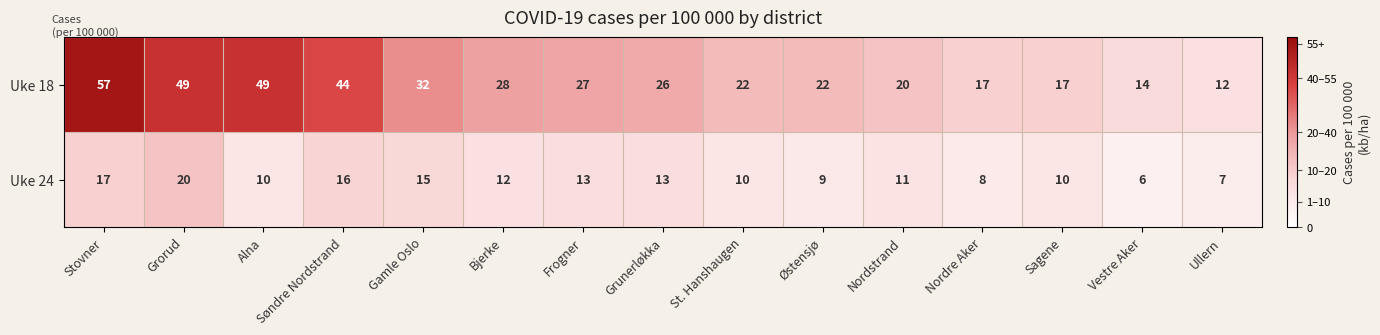

What is the difference between the highest and lowest values at St. Hanshaugen?

12